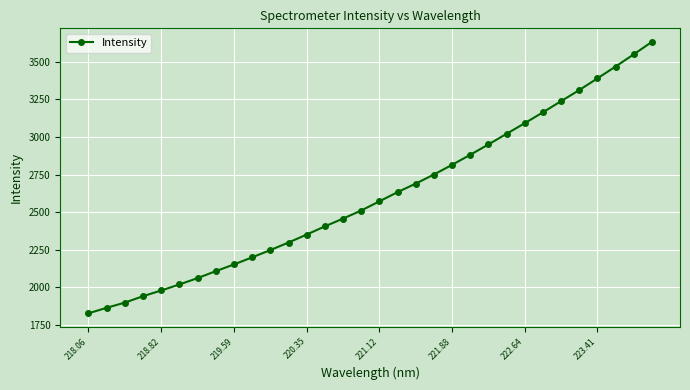

What is the difference between the maximum and minimum values?

1804.0